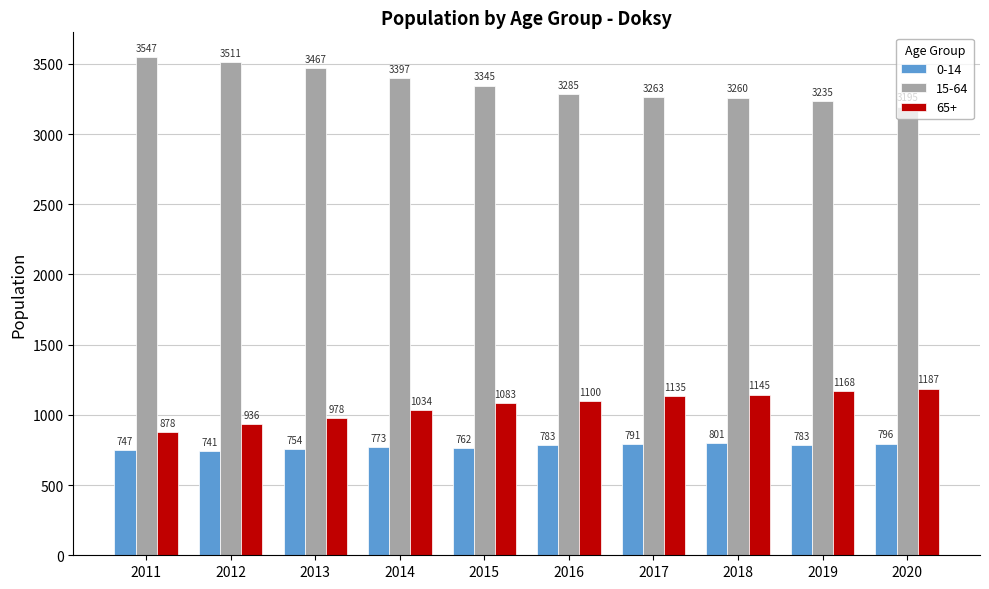

The value of 0-14 at 2018 is 544. True or false?

False